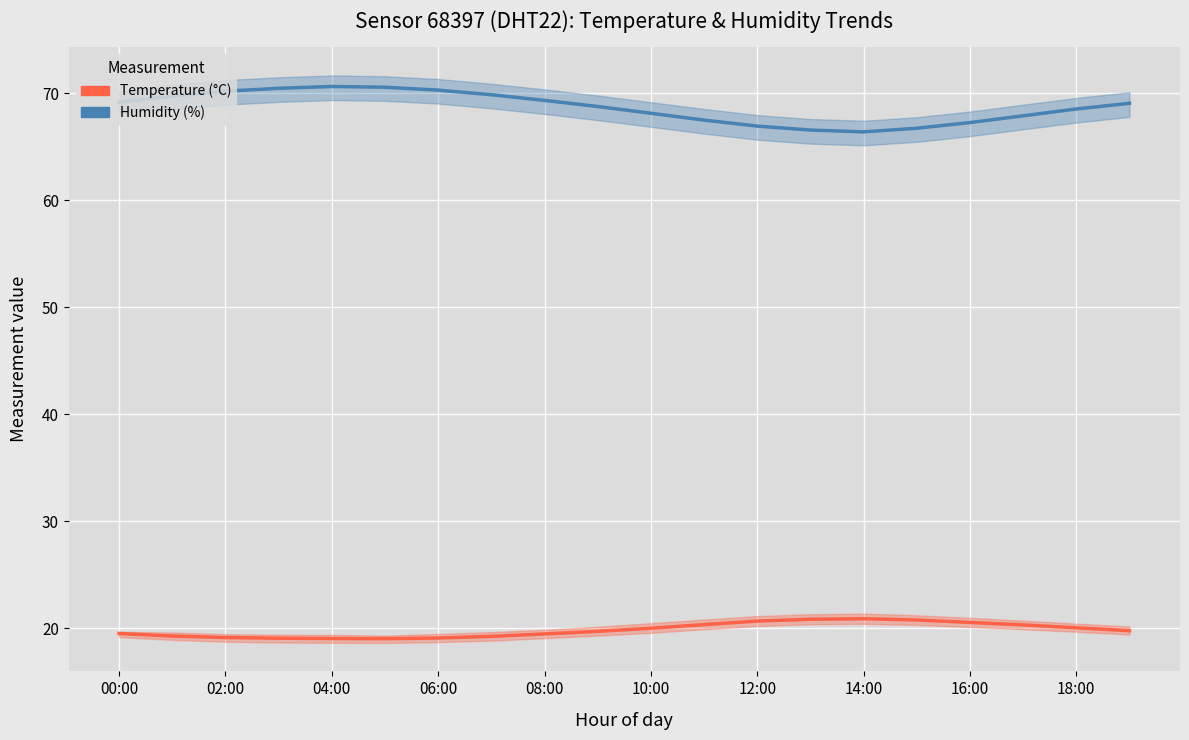

True or false: Humidity (%) and Temperature (°C) intersect in this chart.

False